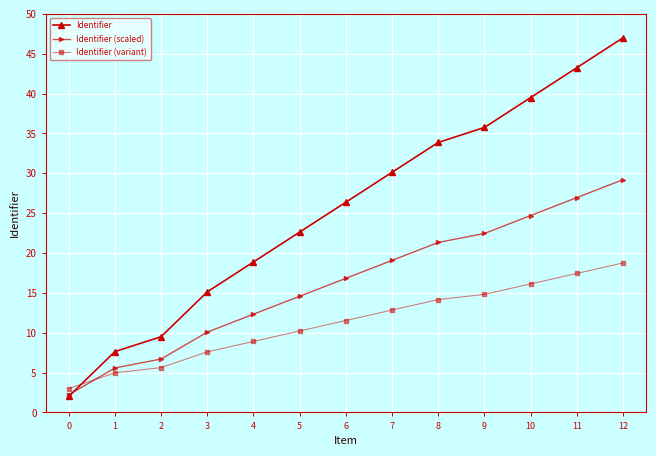

Is it true that Identifier (variant) equals 9.5 at 2?

False